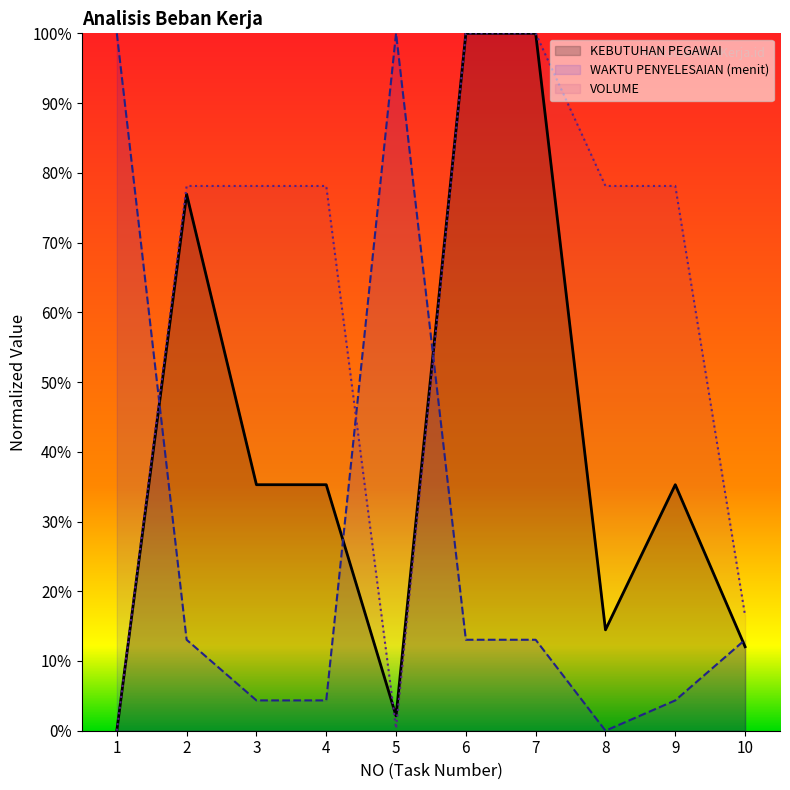

How many interior local peaks does the KEBUTUHAN PEGAWAI series have?

2